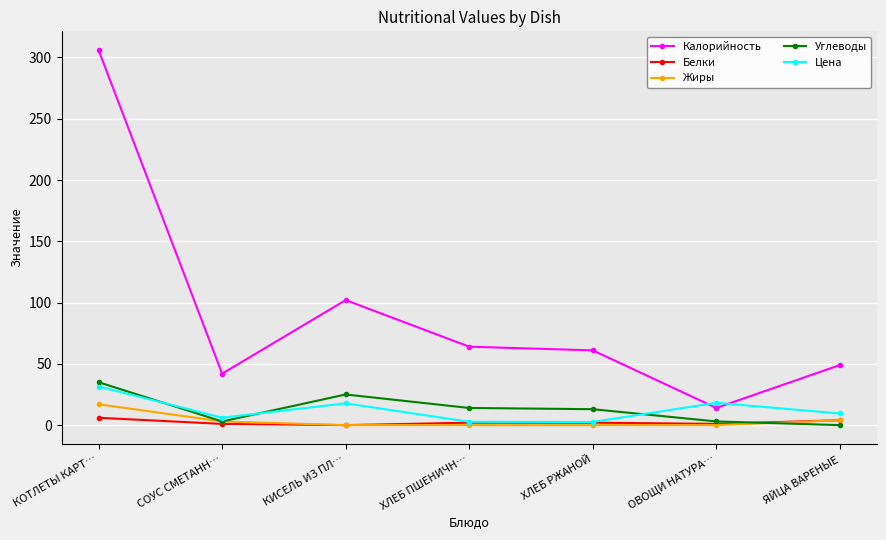

Between ХЛЕБ РЖАНОЙ and ОВОЩИ НАТУРА…, which series saw the biggest shift?

Калорийность